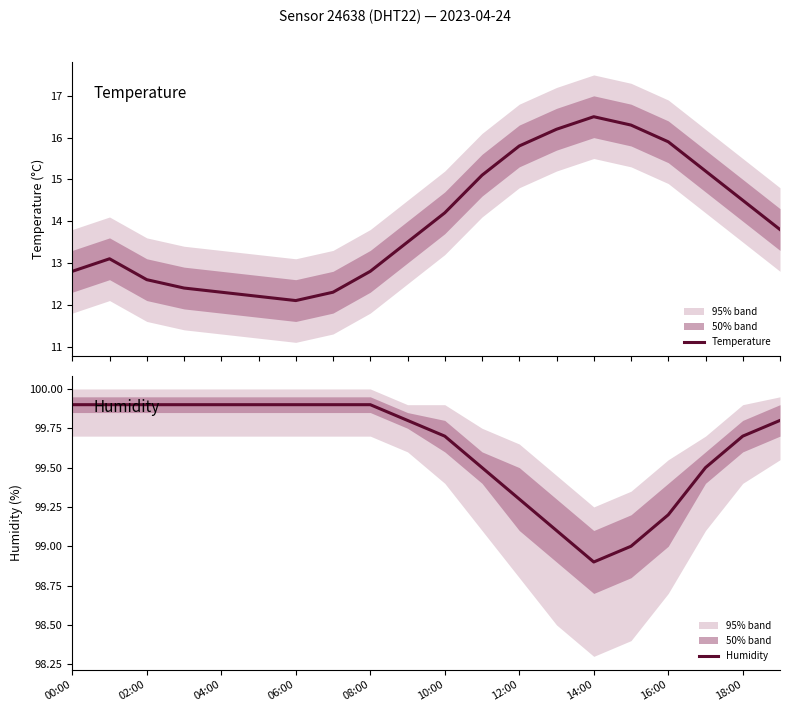

How many lines are shown in the chart?

2